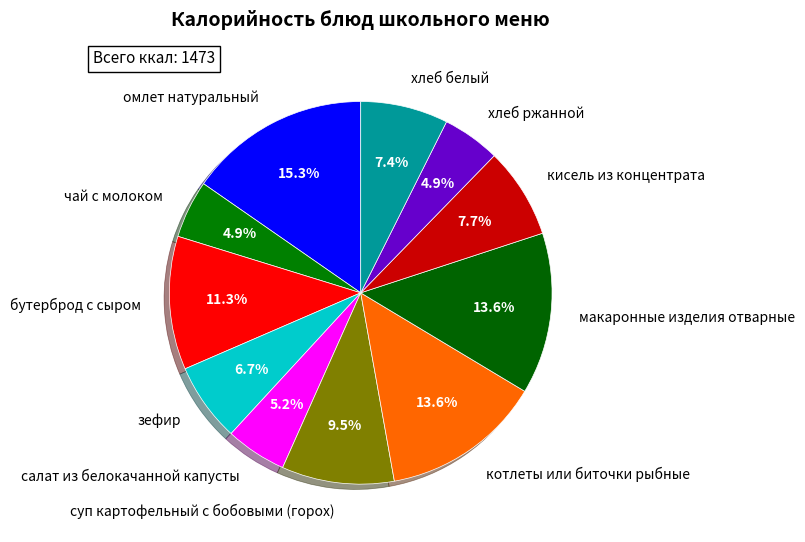

Which category has the biggest portion of the pie?

омлет натуральный